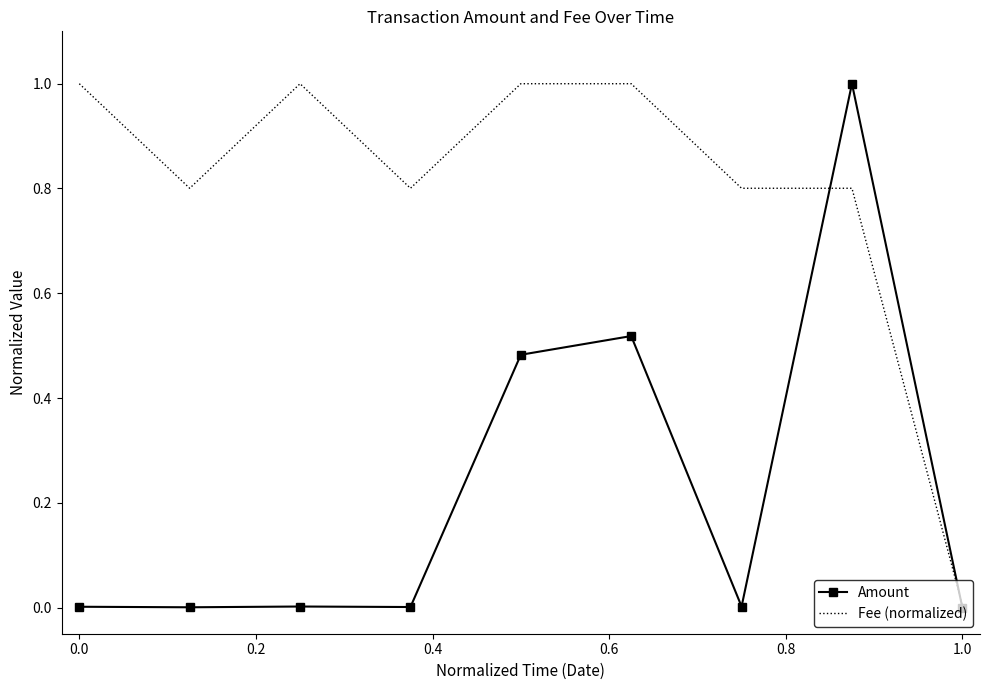

Rank the series by their average value, from highest to lowest.

Fee (normalized), Amount